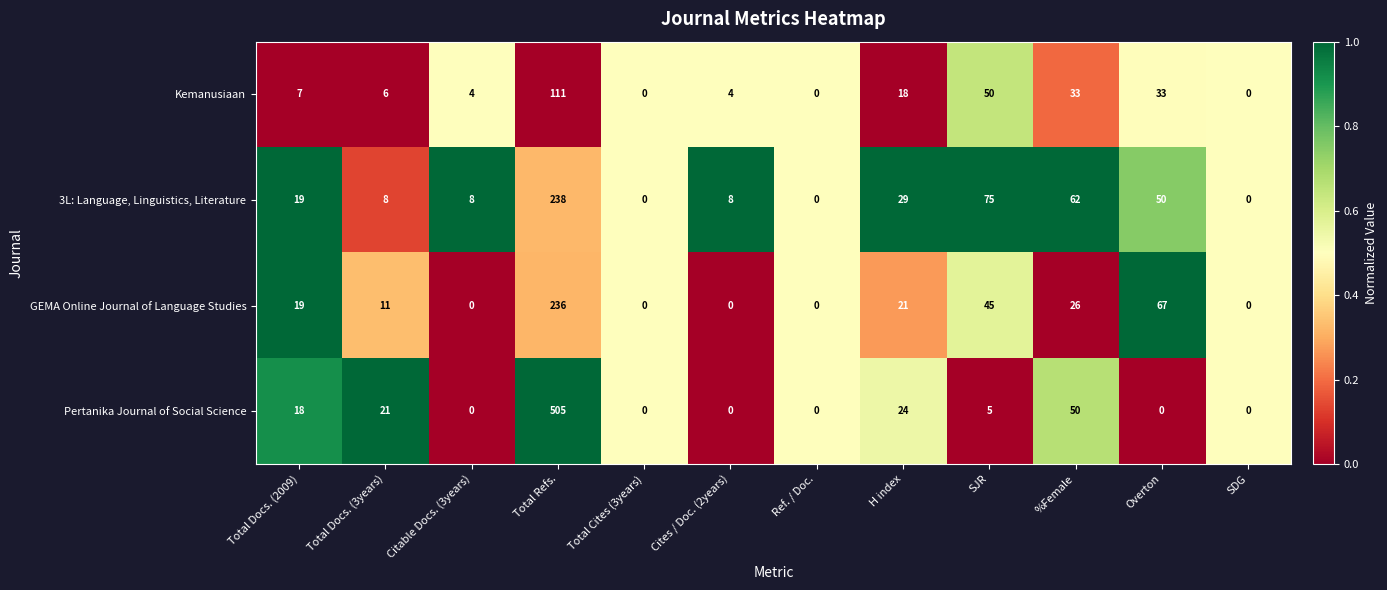

What is the average value of the Pertanika Journal of Social Science series?

52